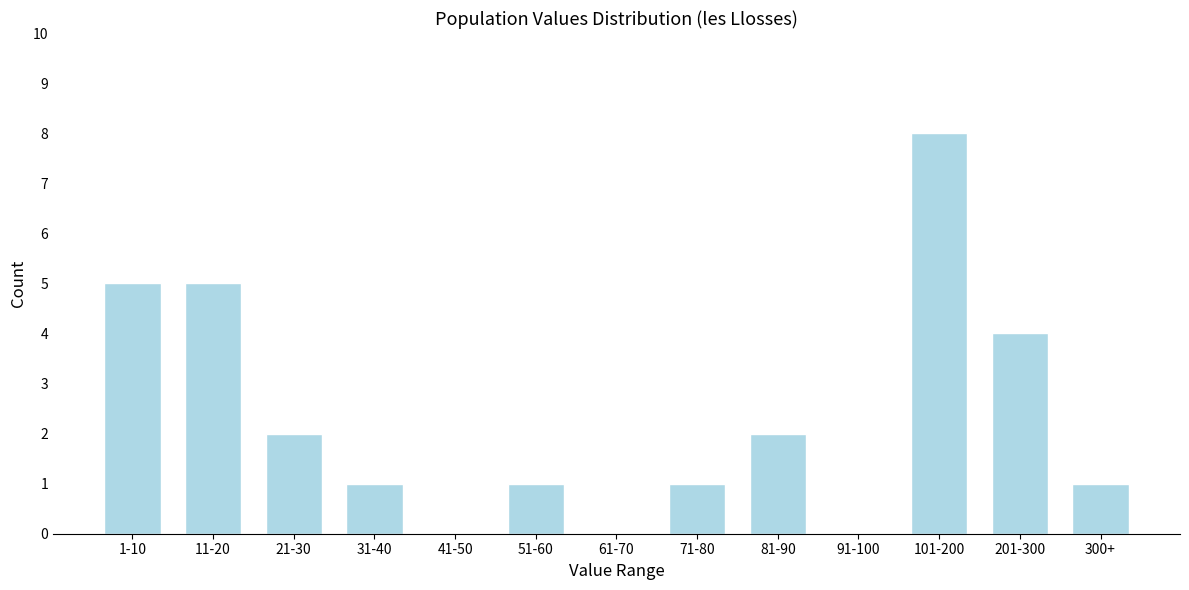

Reading left to right, transcribe all the data shown in this chart.

1-10=5	11-20=5	21-30=2	31-40=1	41-50=0	51-60=1	61-70=0	71-80=1	81-90=2	91-100=0	101-200=8	201-300=4	300+=1